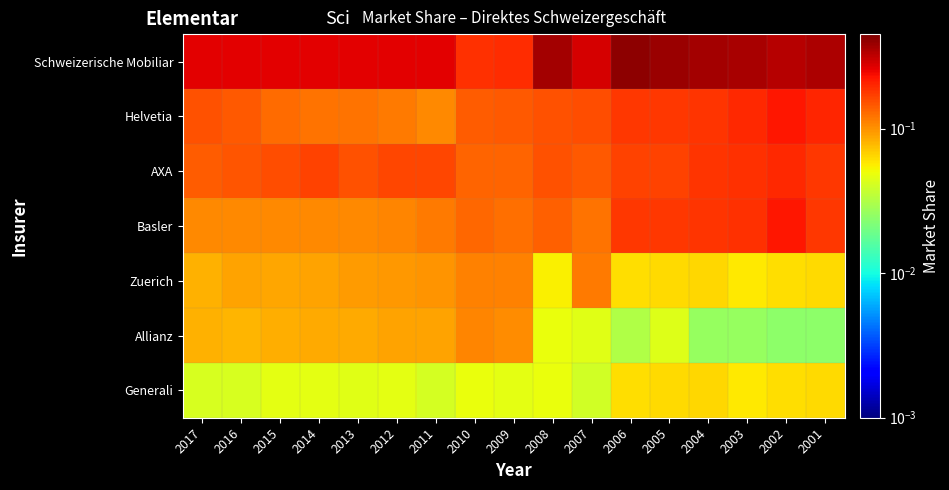

Which has a higher value, 2003 or 2001?

2003